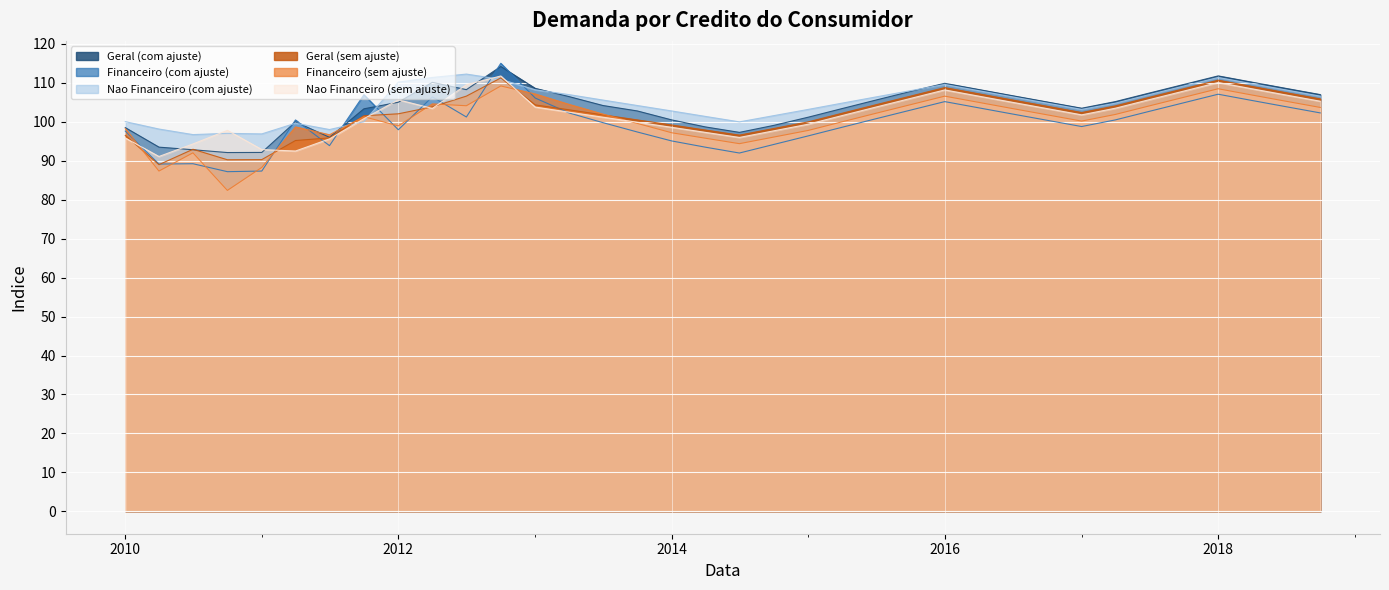

After their last crossing, which series has the higher values: Nao Financeiro (sem ajuste) or Nao Financeiro (com ajuste)?

Nao Financeiro (com ajuste)